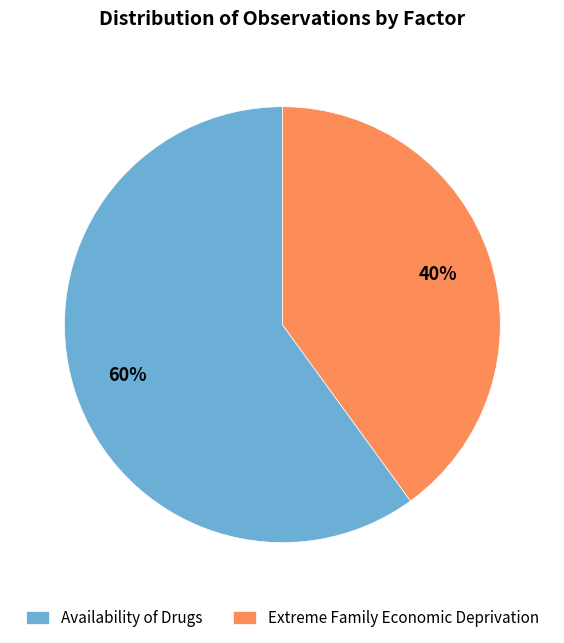

Which slice is the smallest?

Extreme Family Economic Deprivation